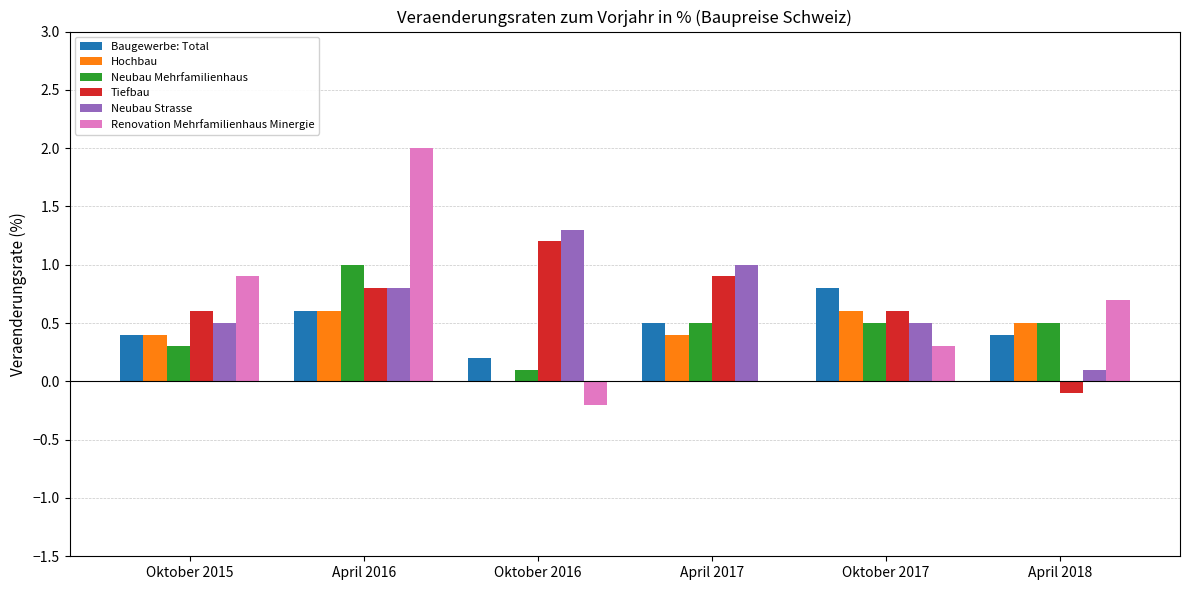

What is the total value across all series at April 2016?

5.8